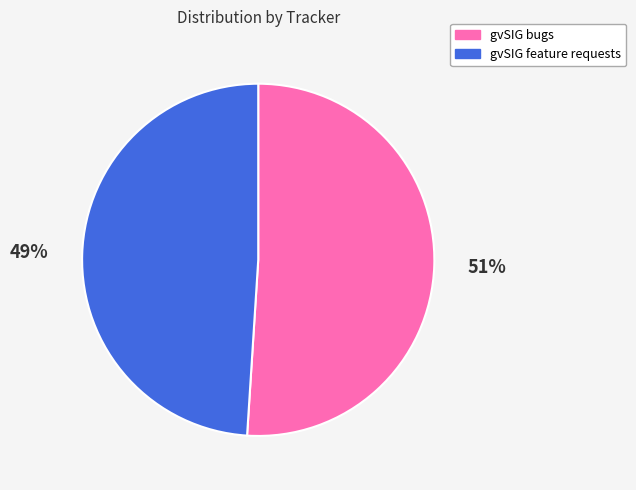

What is the smallest slice in the pie chart?

gvSIG feature requests